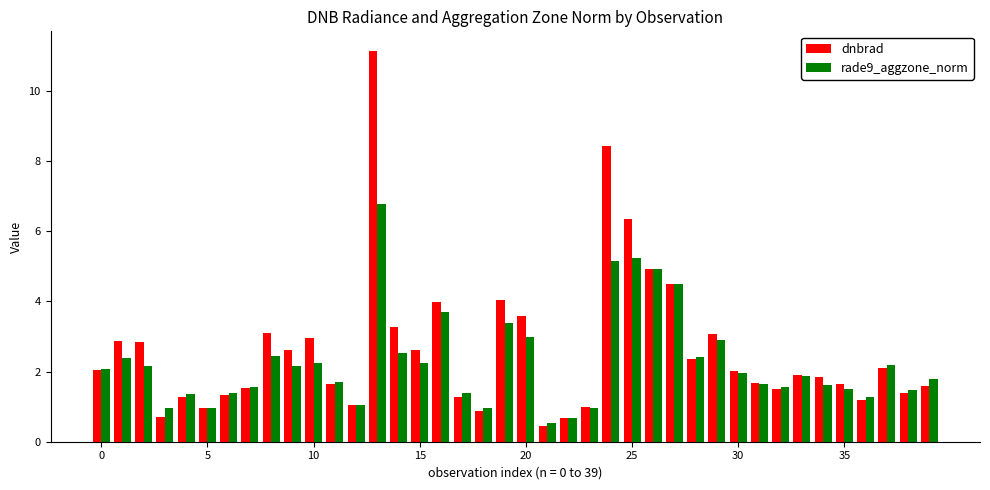

Which series has the widest spread of values?

dnbrad